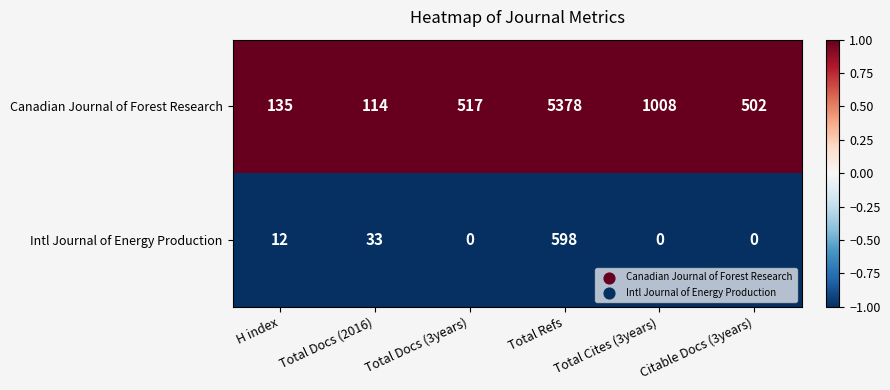

At which category is the sum across all series the highest?

Total Refs